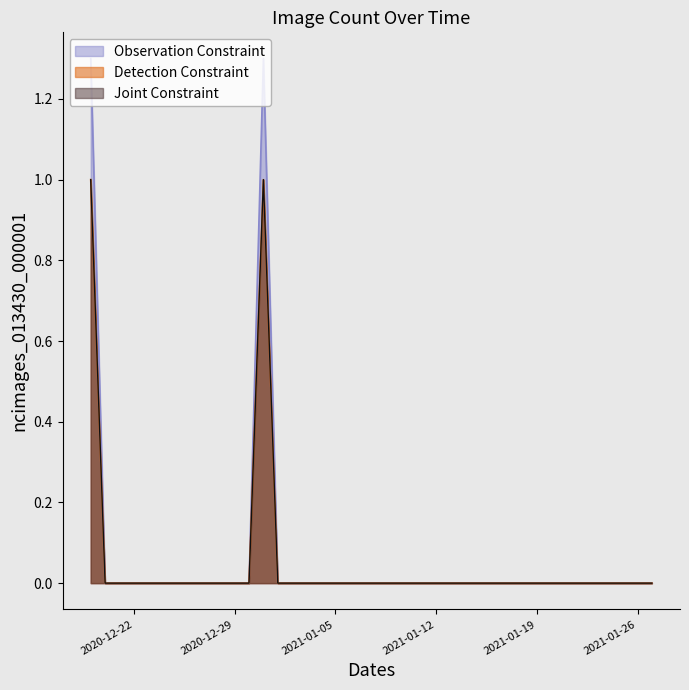

True or false: the data has more than 0 interior local peaks.

True